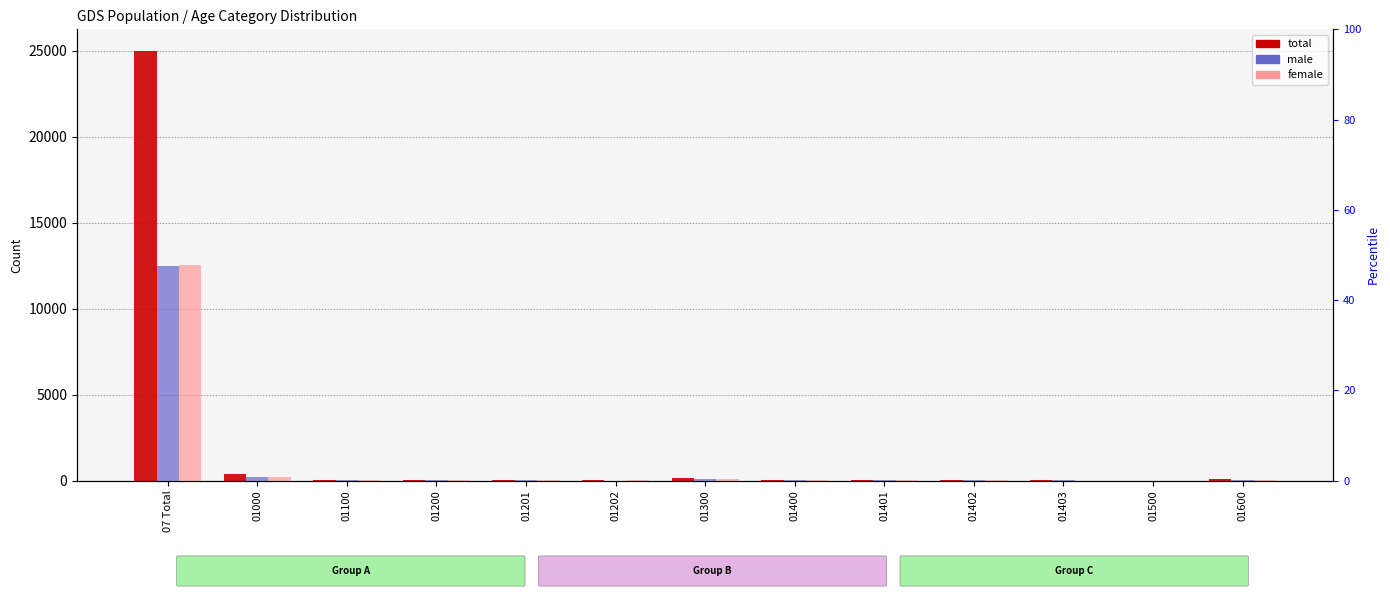

Is it true that male equals 186 at 01000?

True